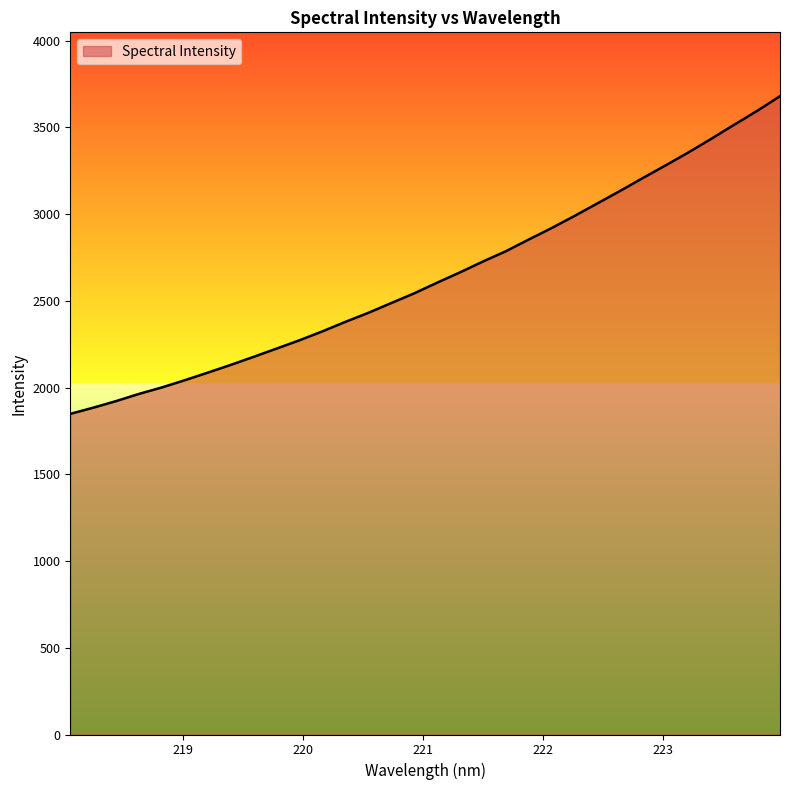

What is the minimum value shown in the chart?

1848.1